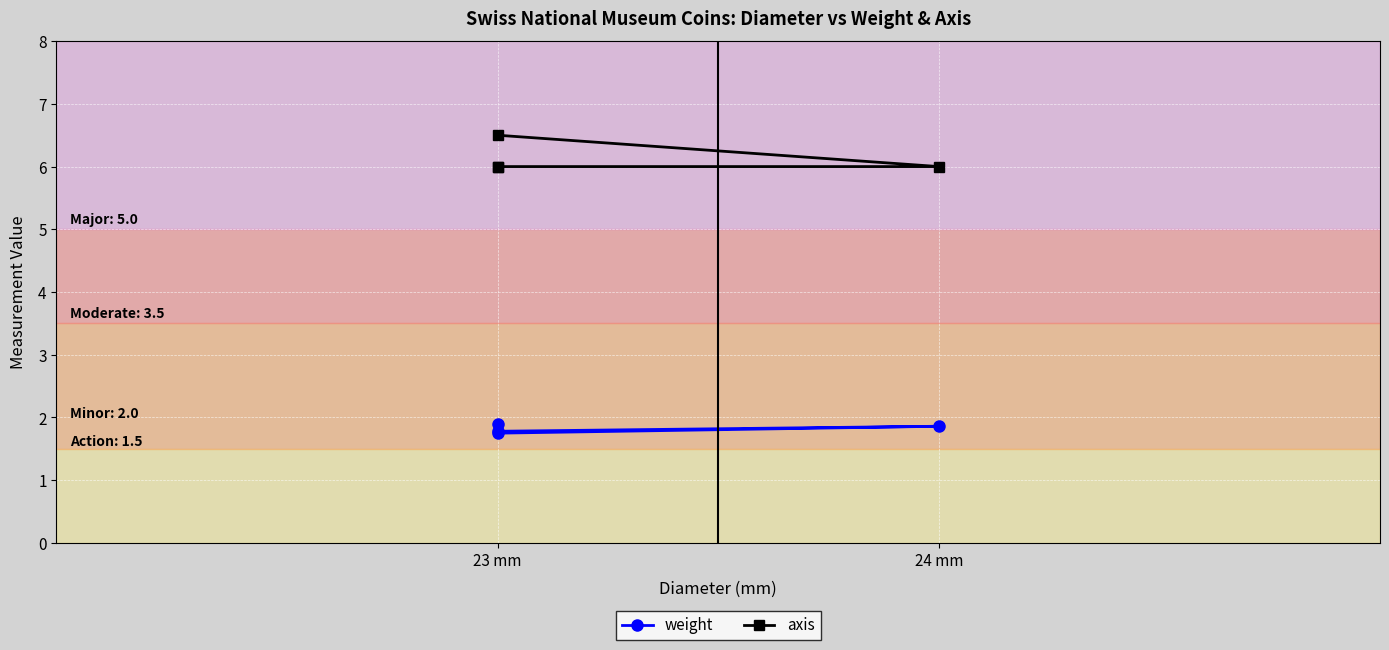

Between 24 mm and 3, which series saw the biggest shift?

axis